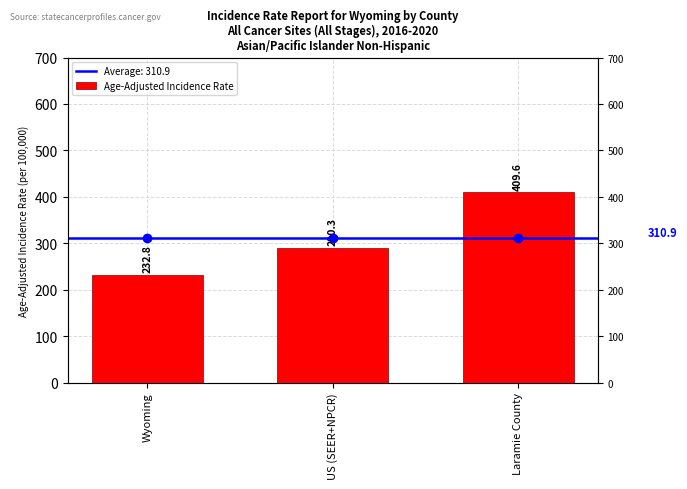

What is the difference between the maximum and minimum values?

176.8